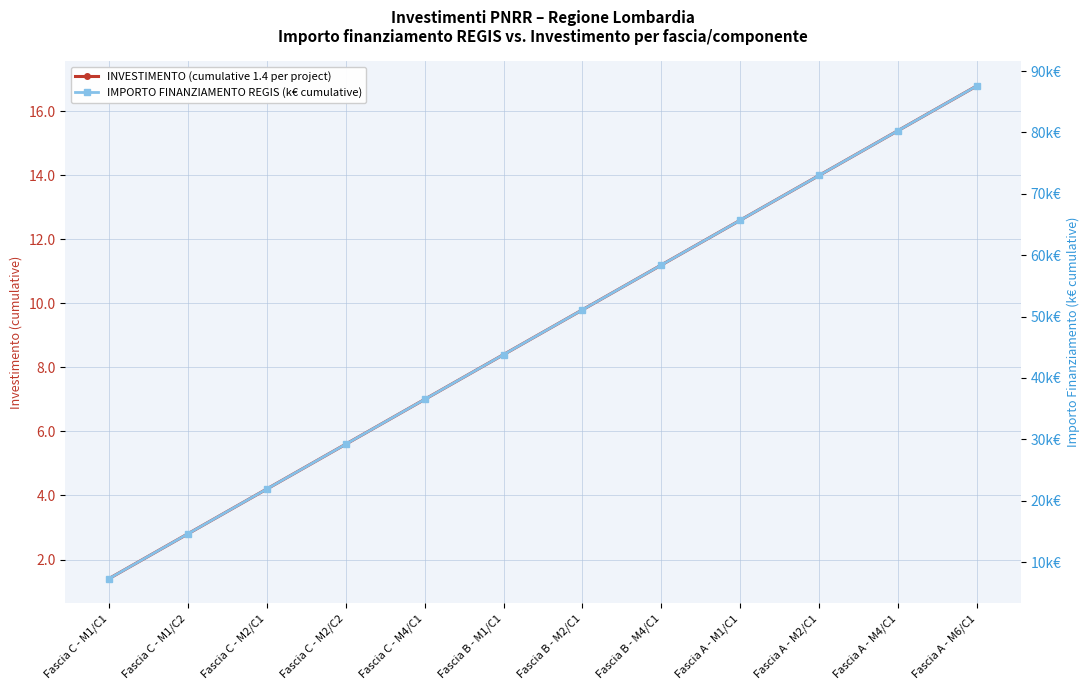

Between Fascia C - M1/C2 and Fascia C - M2/C1, which series saw the biggest shift?

IMPORTO FINANZIAMENTO REGIS (k€ cumulative)